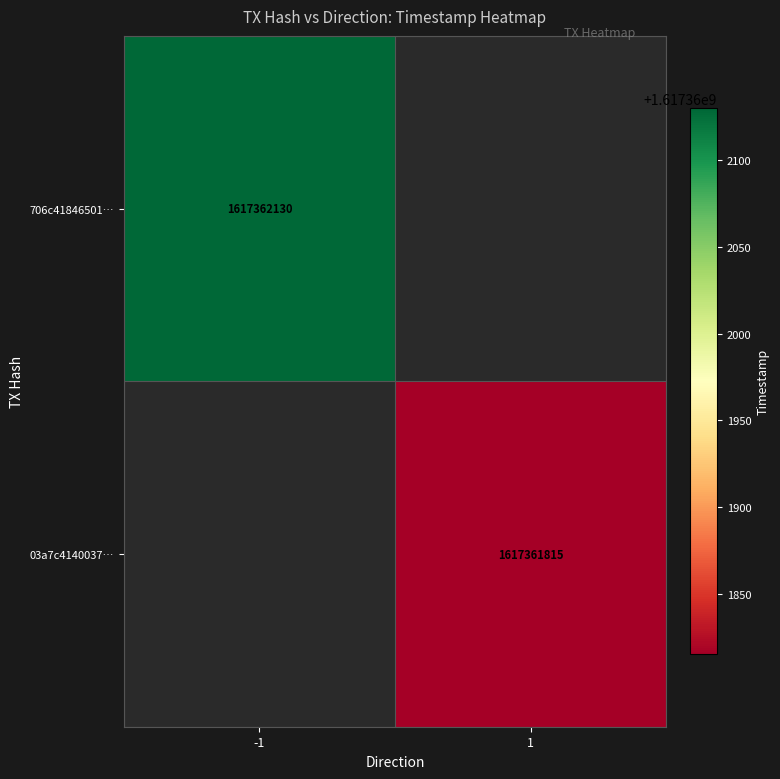

Is it true that 706c41846501abf22d54e4f78853def195f9001 equals 2242668862 at 1?

False